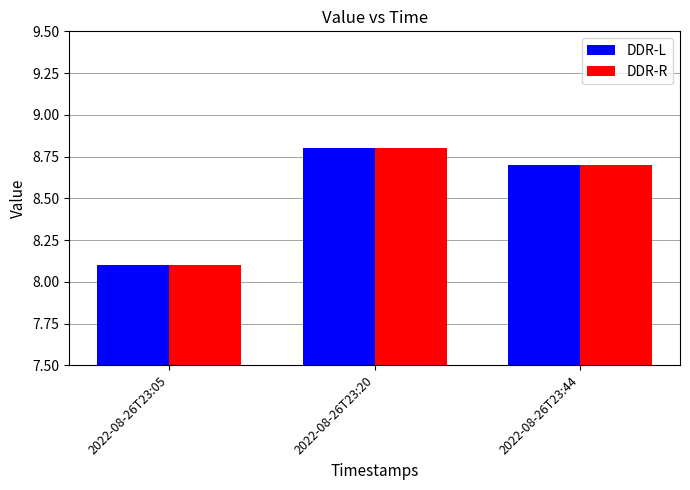

At which category is the sum across all series the highest?

2022-08-26T23:20